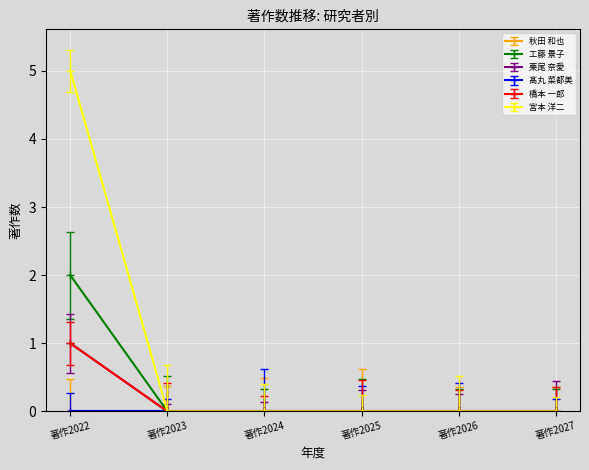

Does the chart have visible grid lines?

Yes